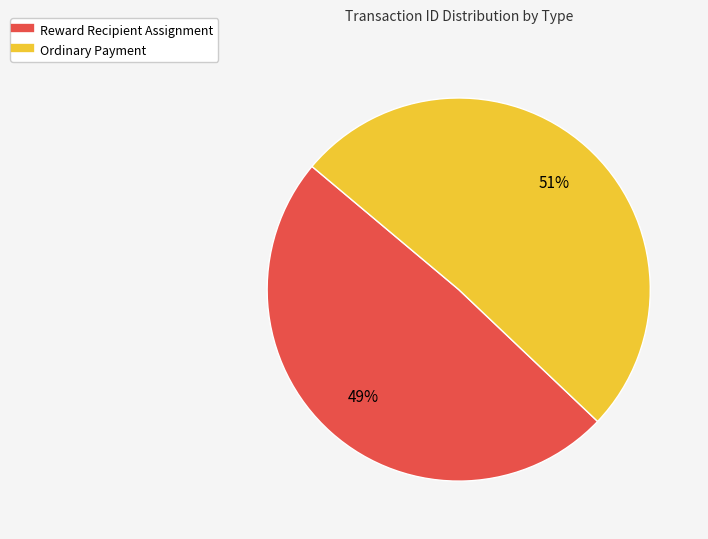

To the nearest percent, what is the difference between the largest and smallest slice percentages?

2%